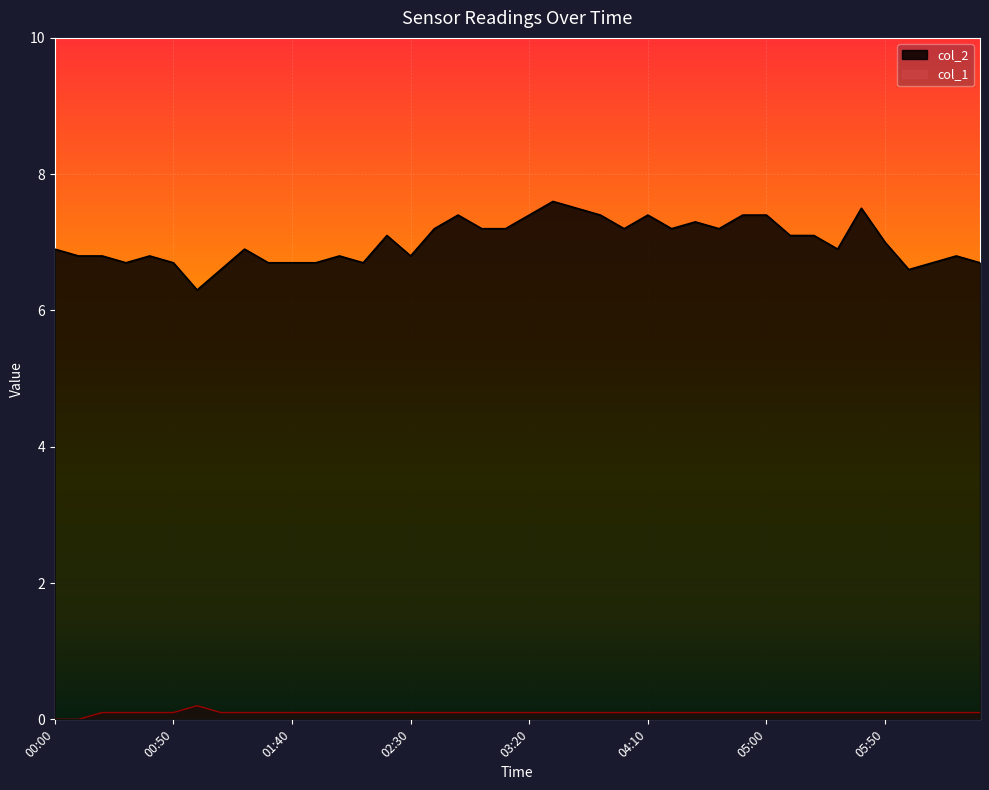

What is the difference between the second highest and second lowest values in the col_1 series?

0.1